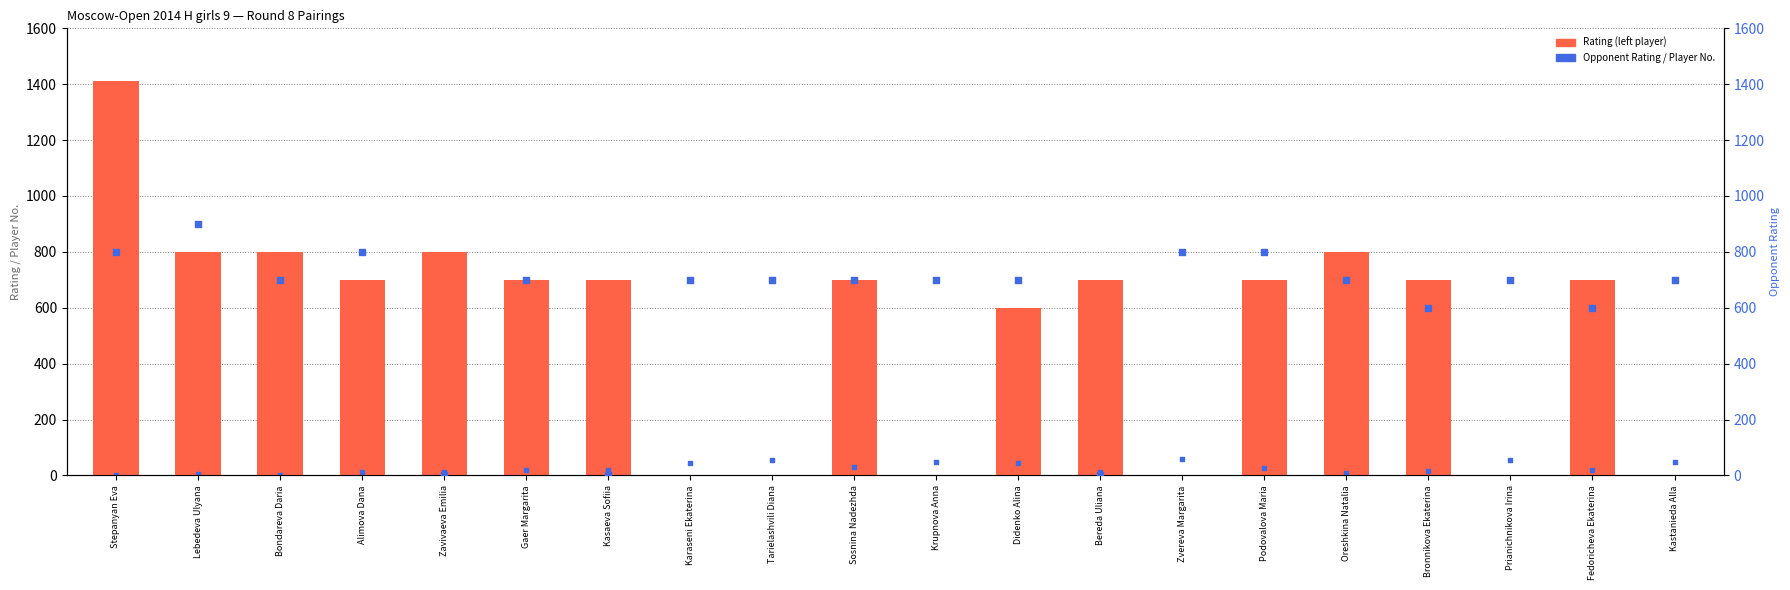

What is the total value across all series at Kastanieda Alla?

747